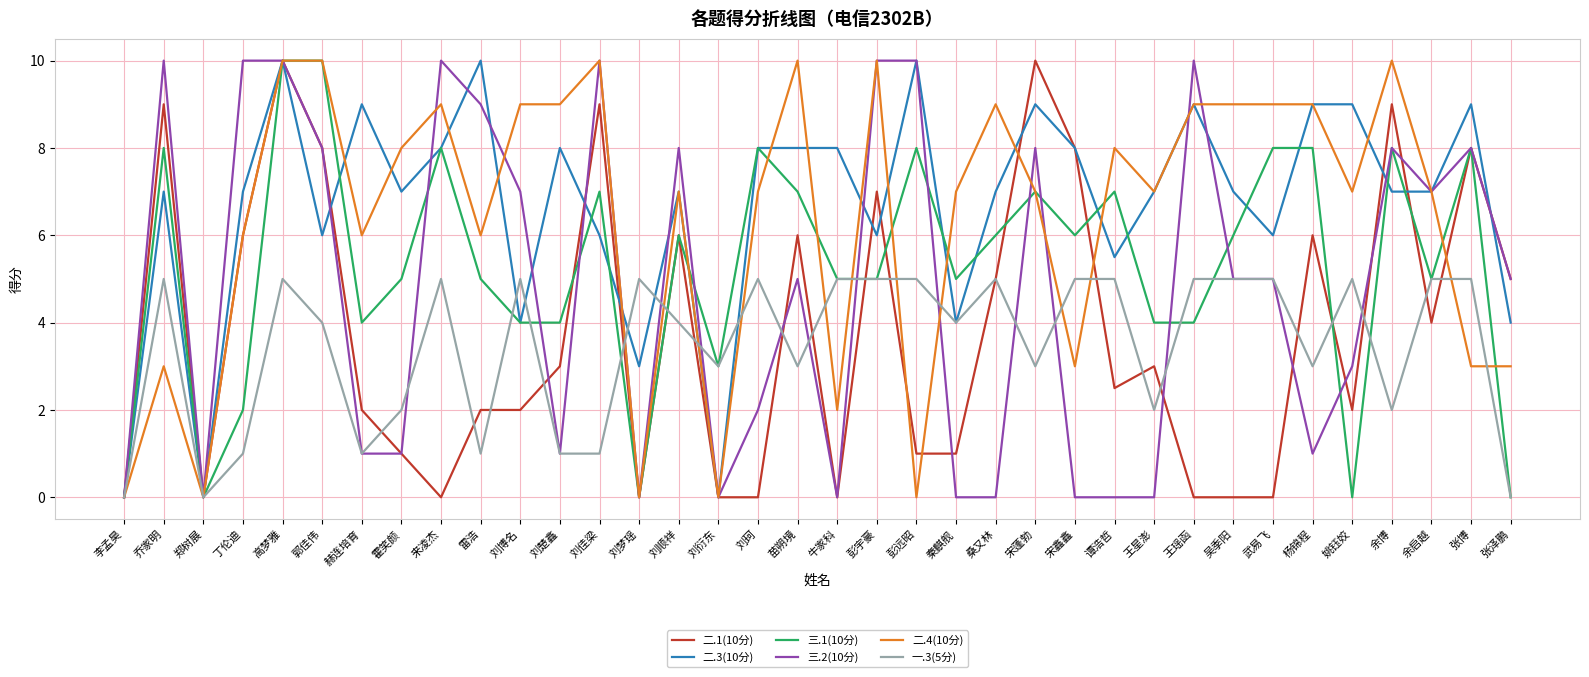

At which category is the sum across all series the highest?

高梦雅